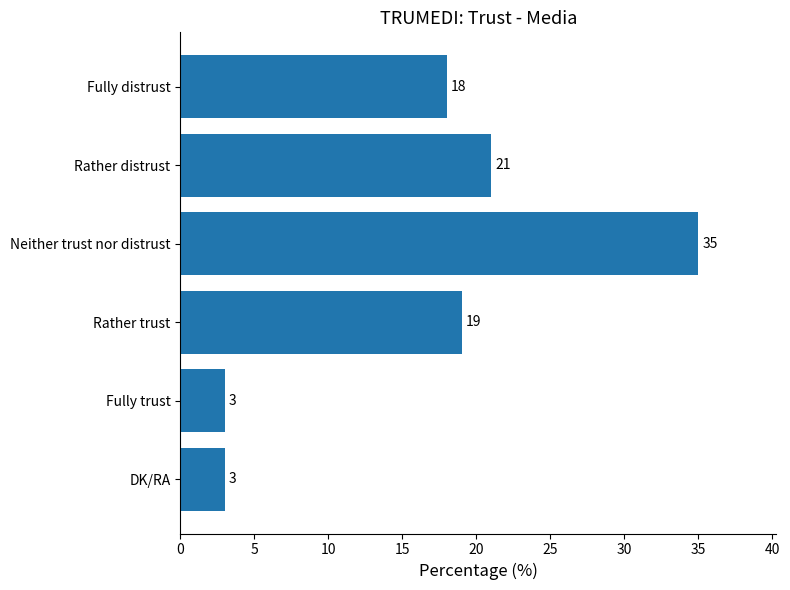

Is it true that the value at Rather distrust is 36?

False